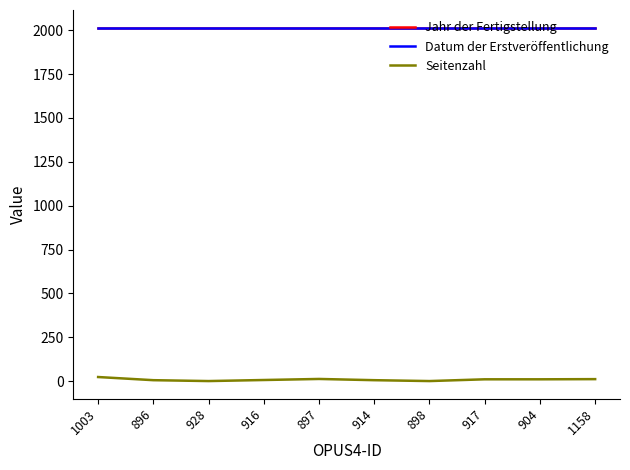

Does the chart have visible grid lines?

No